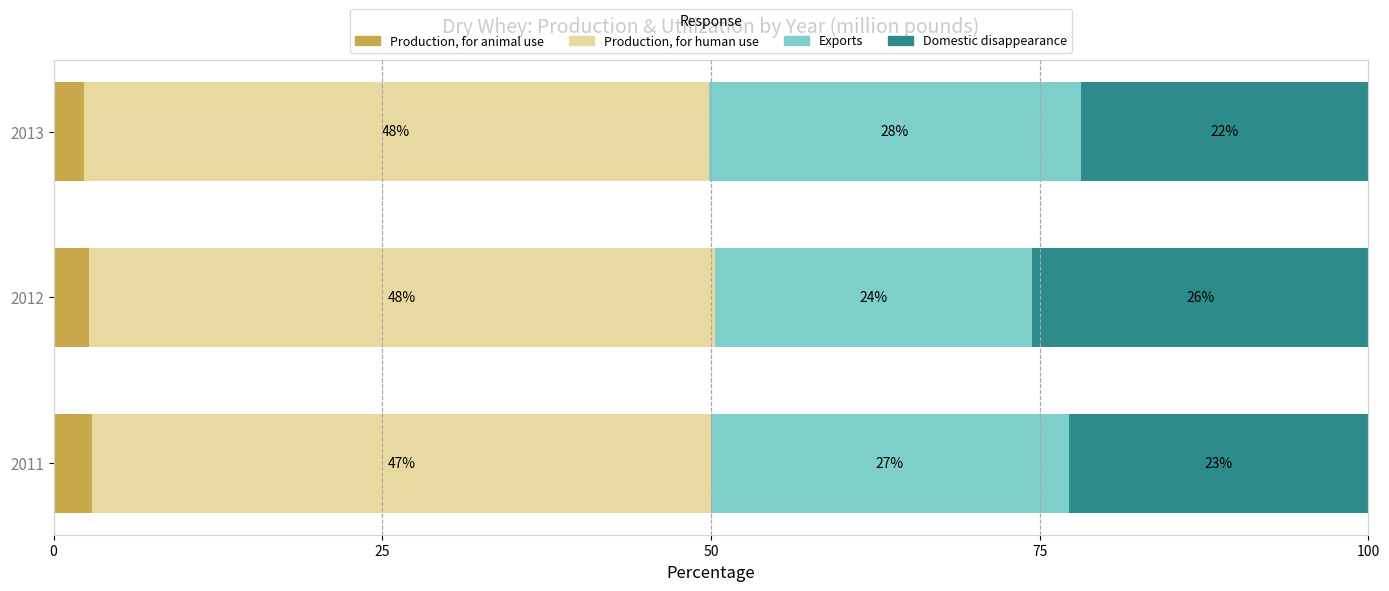

What is the value of the Production, for human use bar at the 1st from the left?

47.0